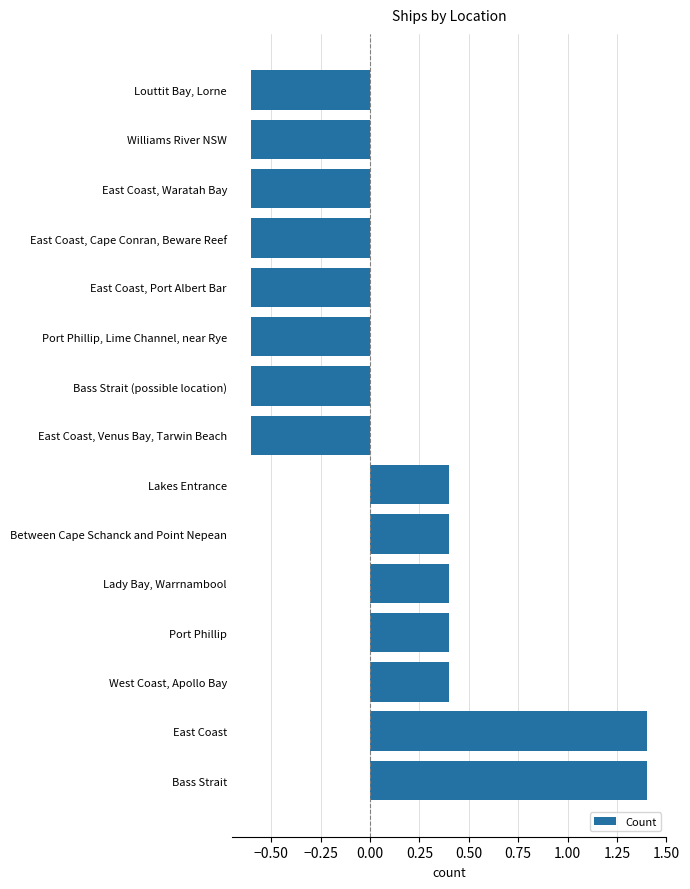

Are the bars grouped side by side (vs. stacked)?

No